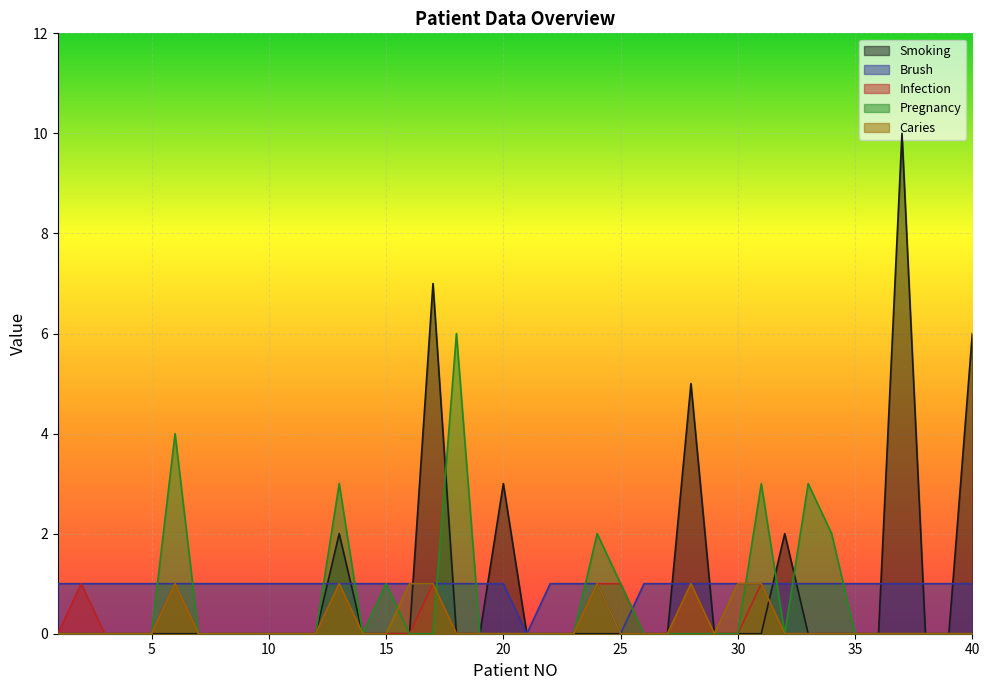

At how many categories does at least one series exceed 5?

4